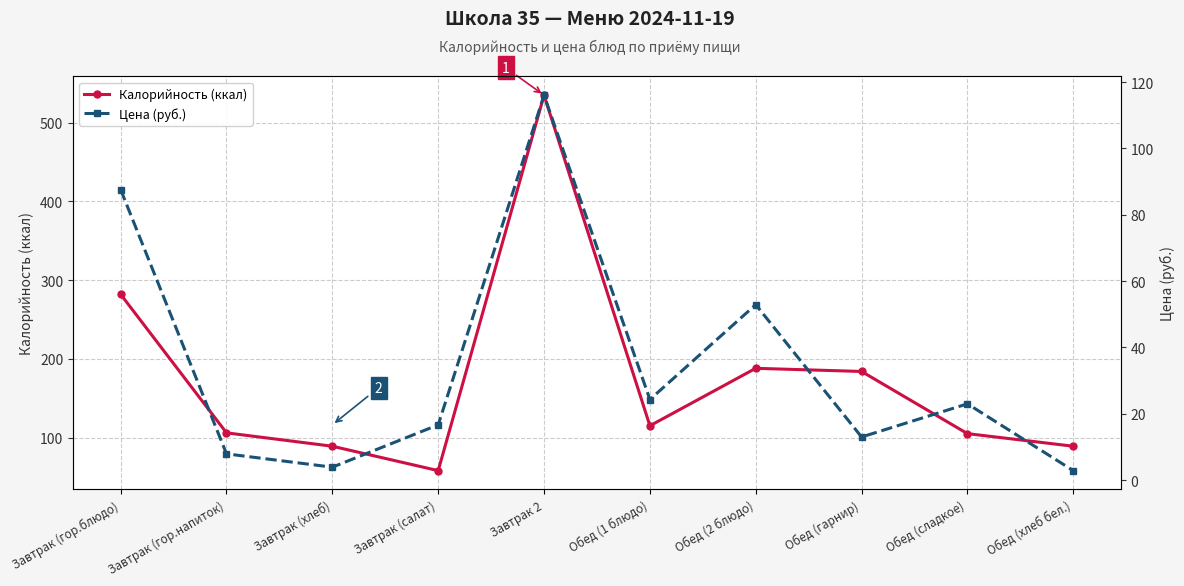

Read the Калорийность (ккал) value at Завтрак (гор.блюдо).

282